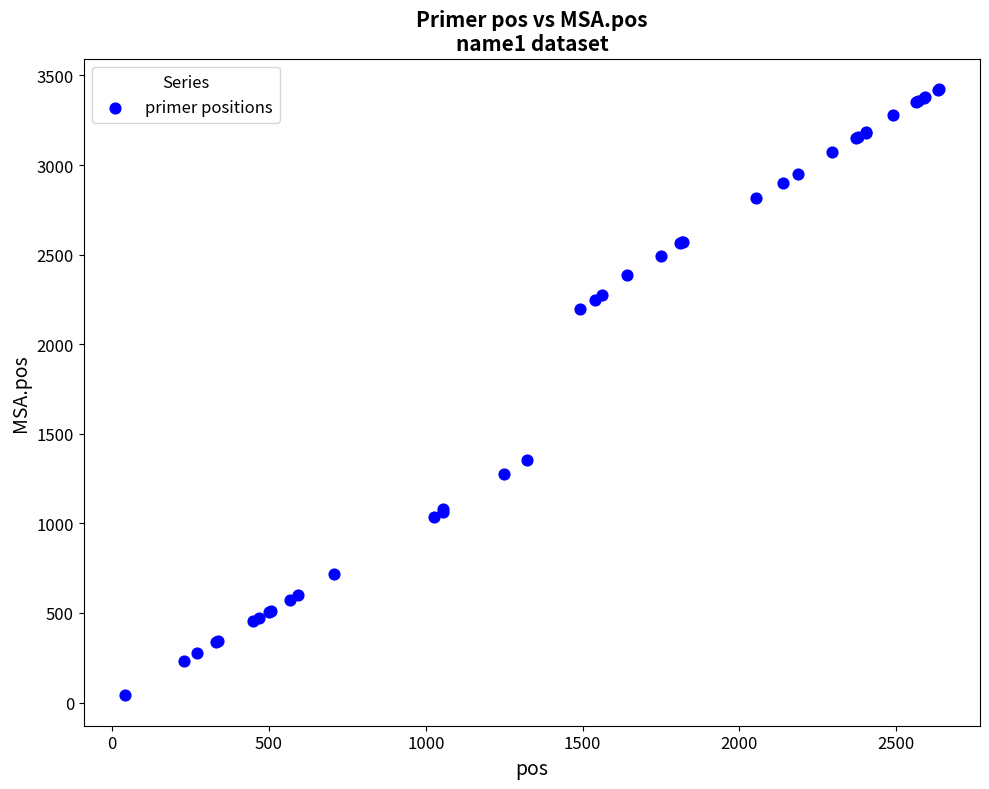

What Y value in the scatter plot is closest to 1732?

1354